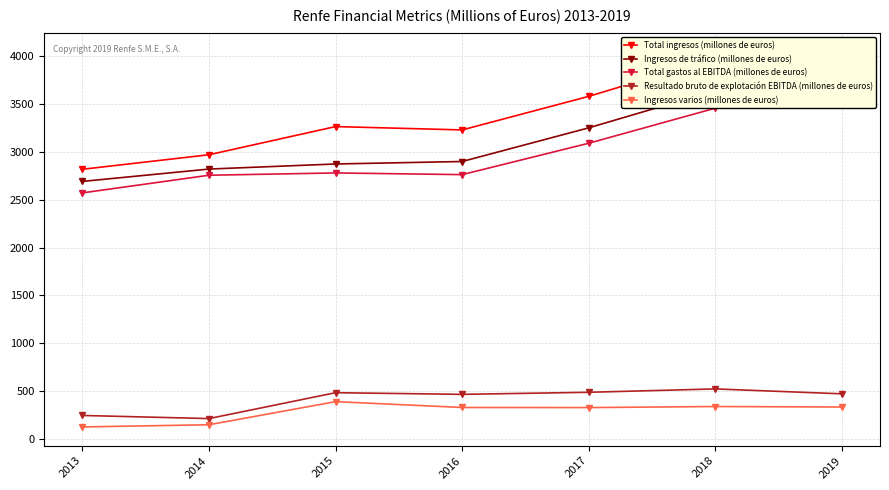

Between 2017 and 2016, which is larger?

2017